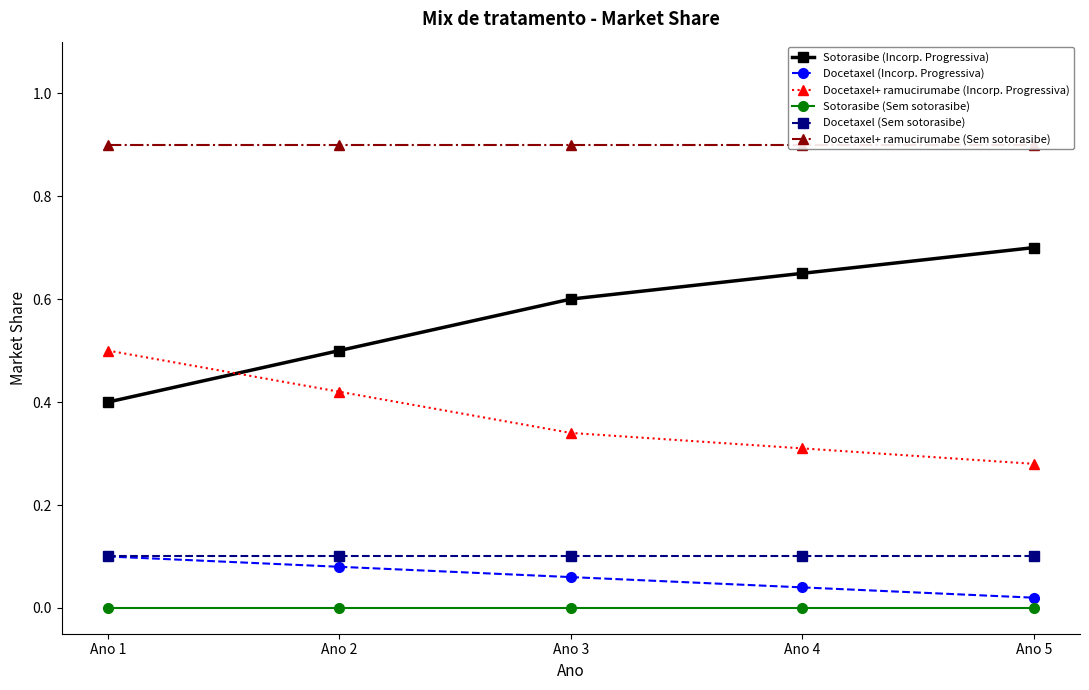

True or false: Docetaxel+ ramucirumabe (Incorp. Progressiva) has more than 0 points higher than both neighbors.

False